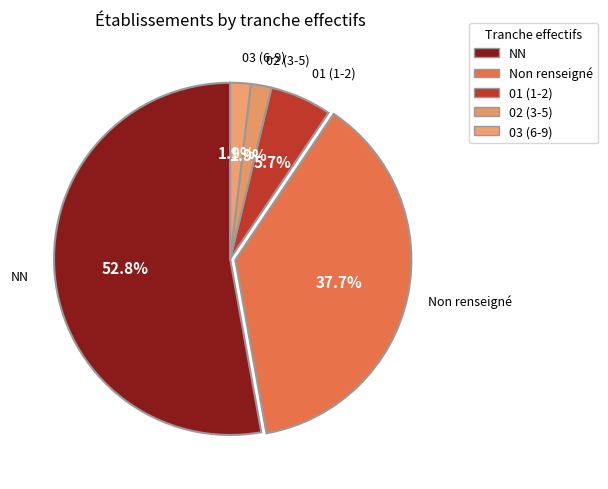

How many slices are in this pie chart?

5